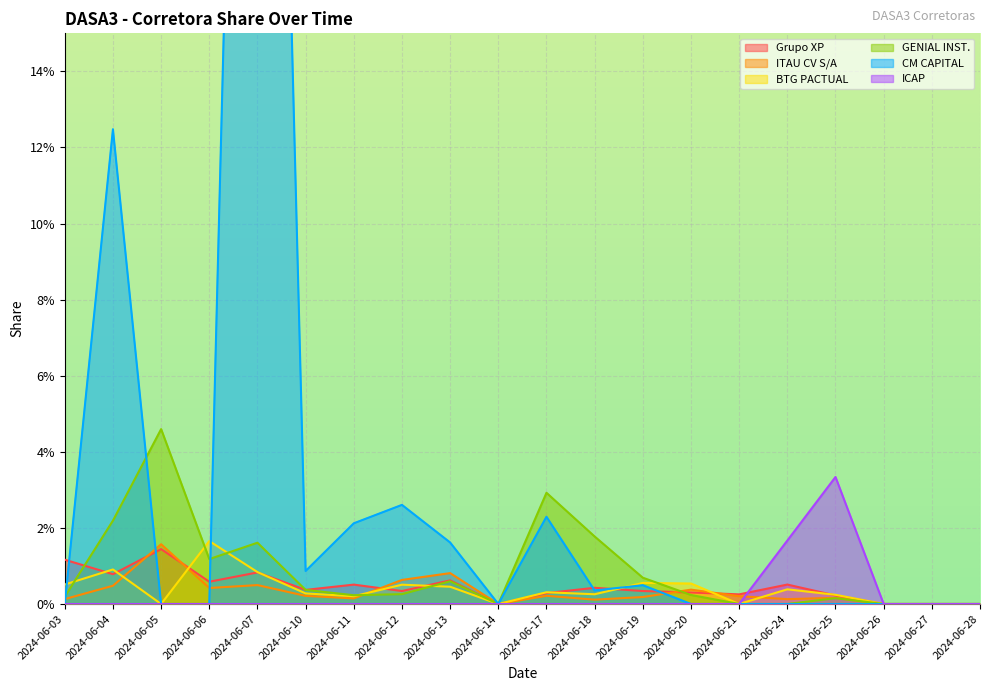

Where is the first local maximum for CM CAPITAL?

2024-06-04